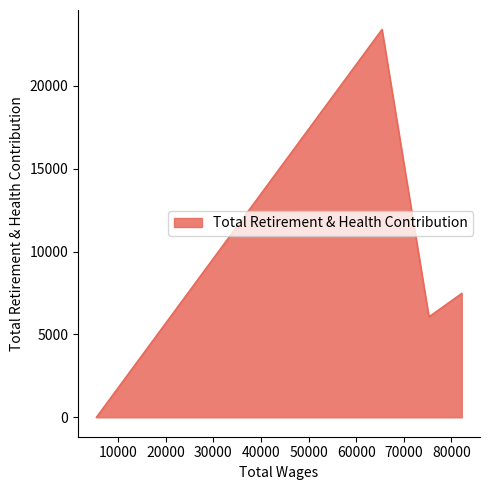

What value does the data have at 65415.0, to the nearest 100?

23400